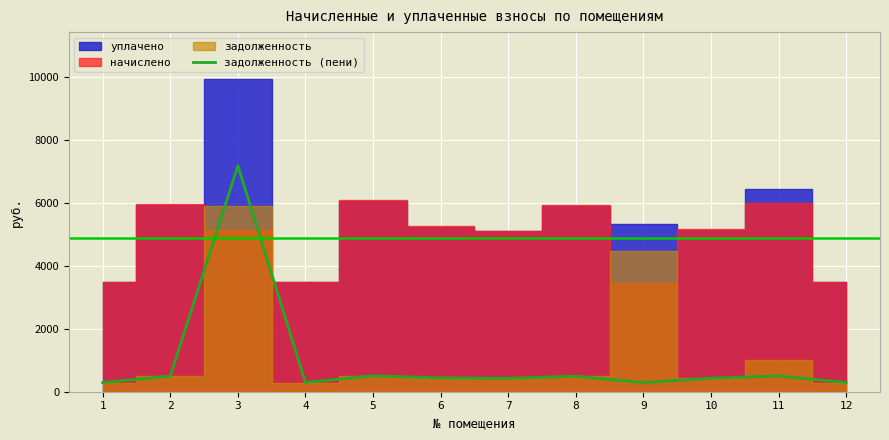

What is the smallest value displayed?

287.6